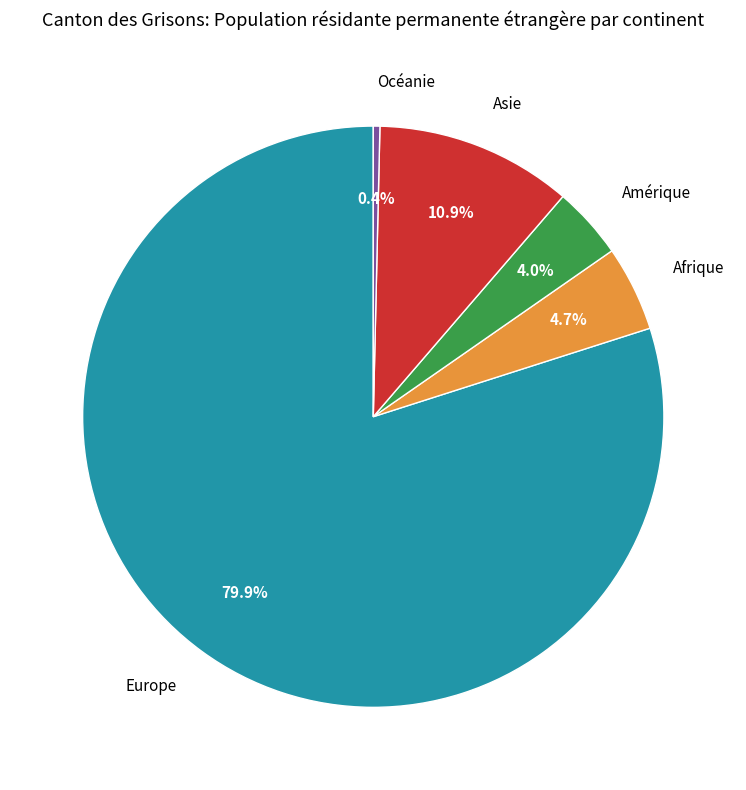

True or false: Asie accounts for 11% of the total.

True